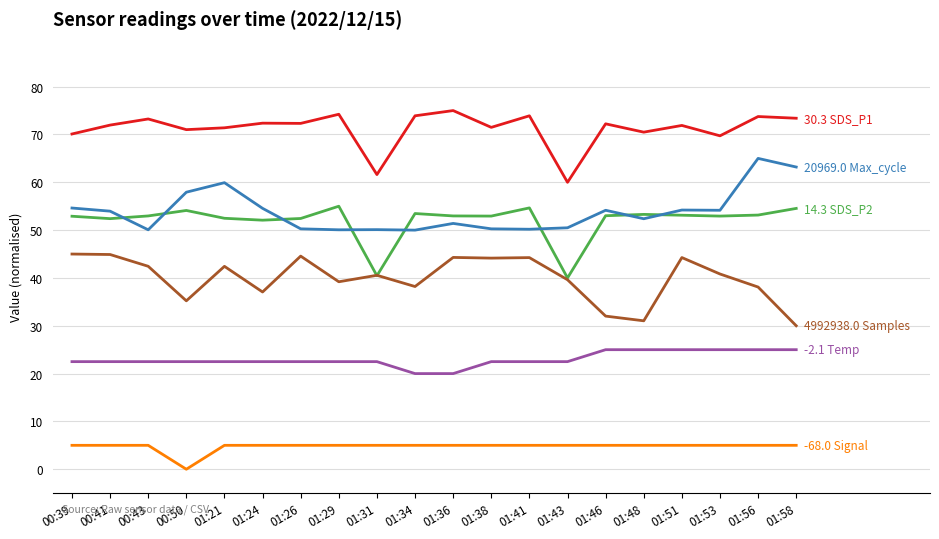

What is the total value across all series at 00:43?

246.2